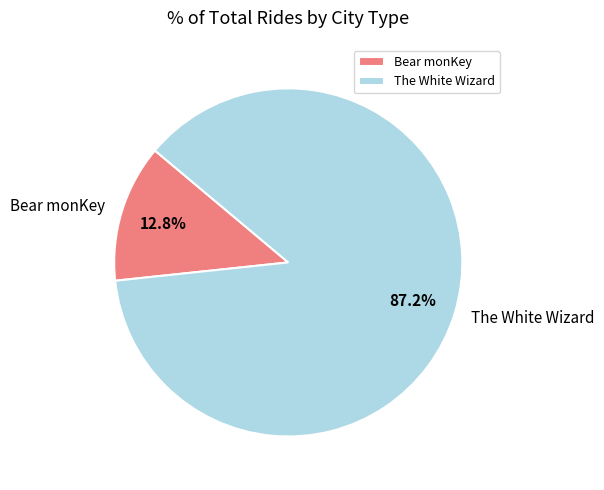

Approximately how many times larger is the value at Bear monKey compared to The White Wizard?

0.1